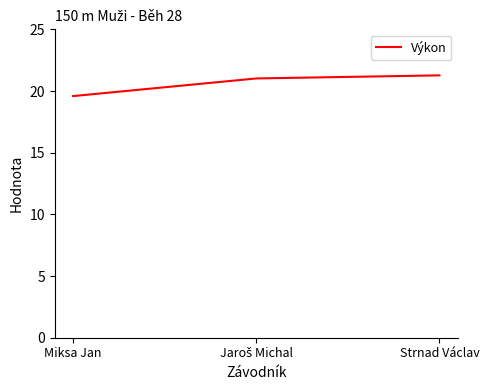

What is the smallest value displayed?

19.6